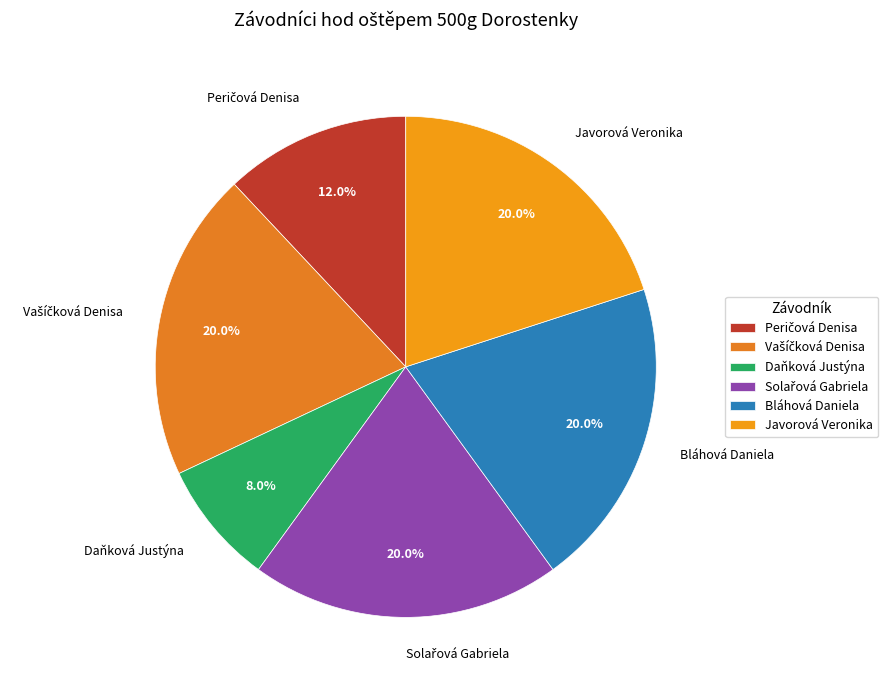

Does Bláhová Daniela represent more than half of the total?

No